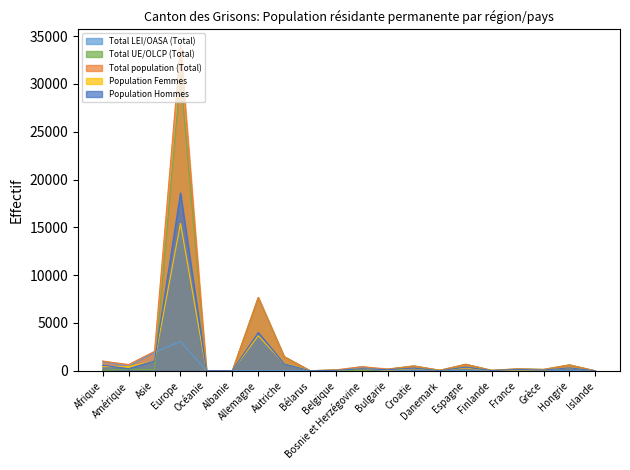

What is the sum of all Total UE/OLCP (Total) values?

43022